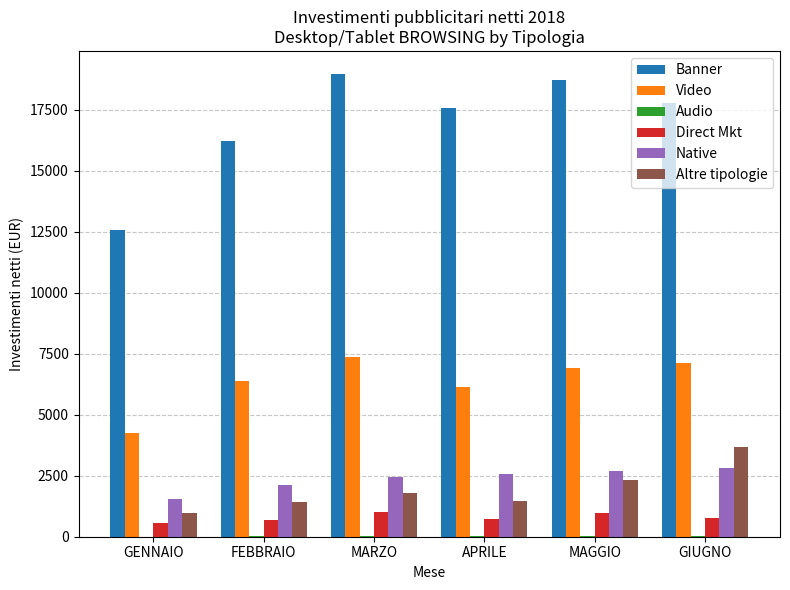

What is the spread (max minus min) of values at FEBBRAIO?

16193.5